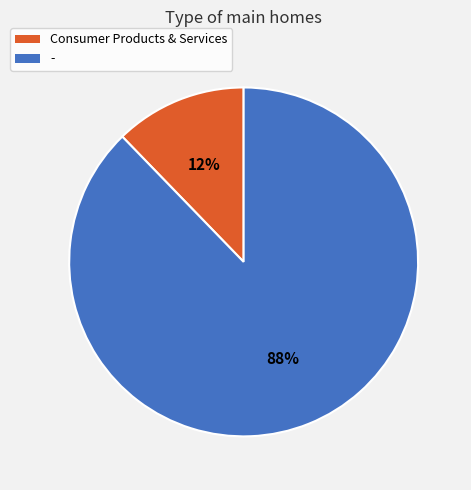

Is Consumer Products & Services the majority of the pie?

No